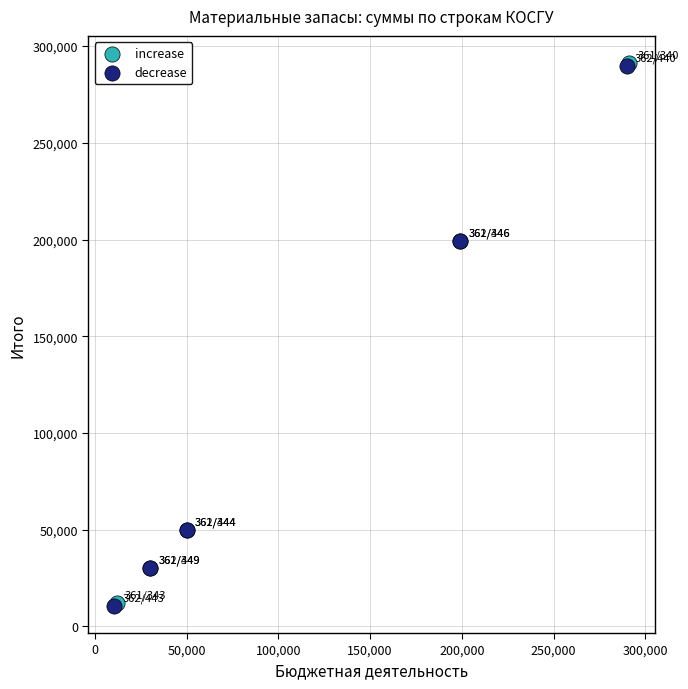

What are all the series names shown in the legend?

increase, decrease